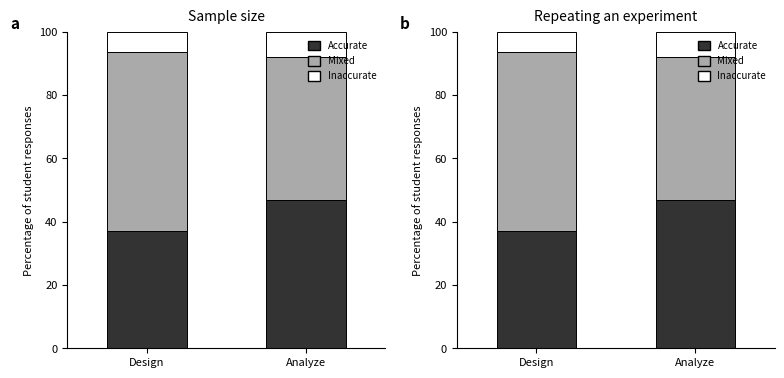

Reading left to right, extract all data points from this chart.

Accurate: Design=37.2	Analyze=46.9
Mixed: Design=56.4	Analyze=45.3
Inaccurate: Design=6.4	Analyze=7.8